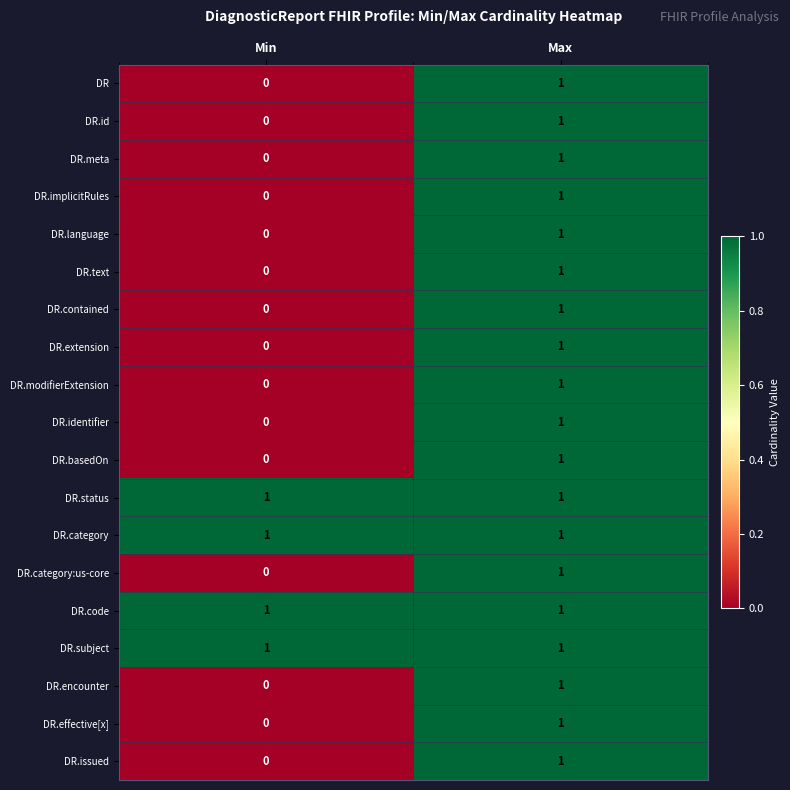

At which label is DR.identifier closest to 0?

Min